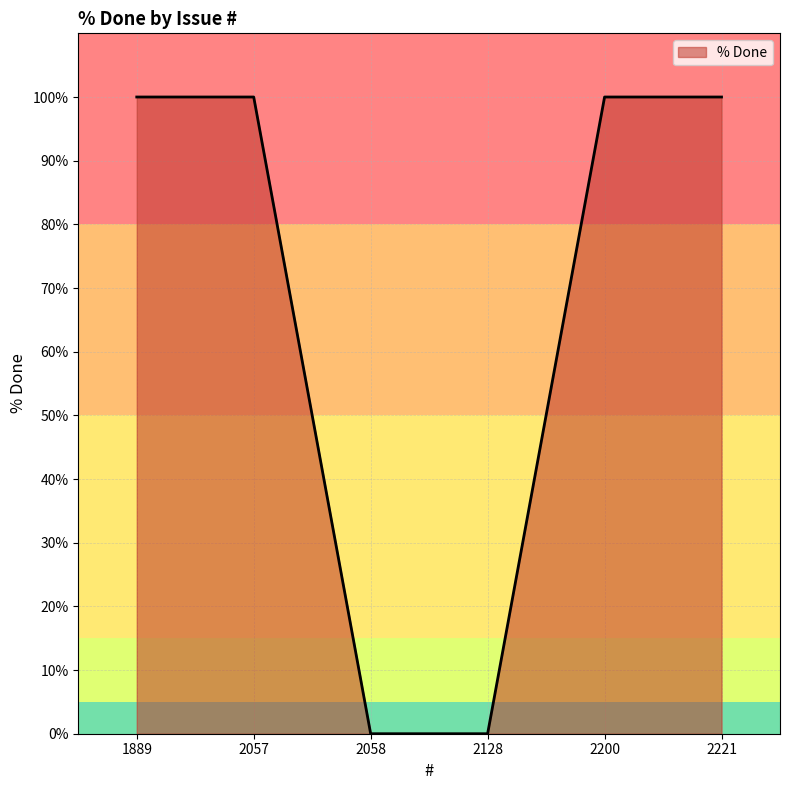

What is the difference between the maximum and minimum values?

100